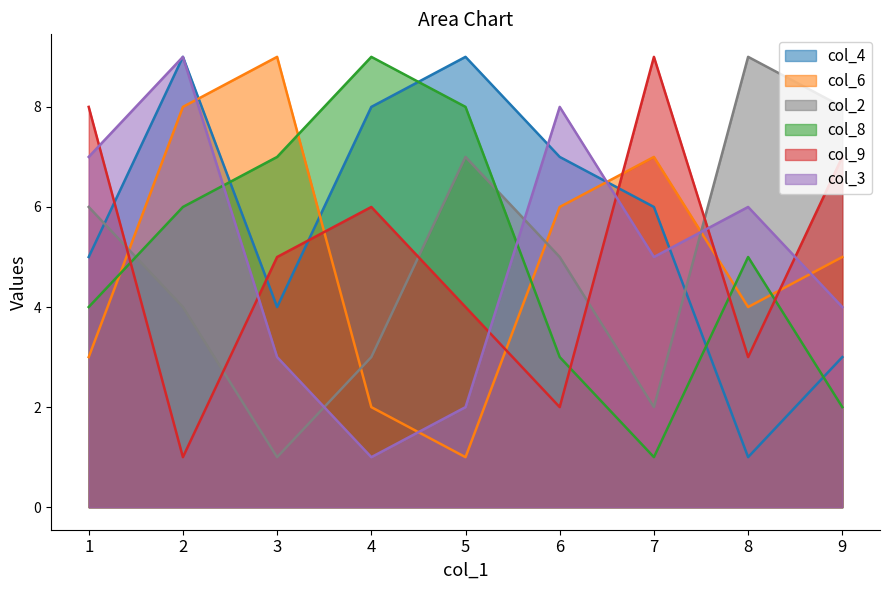

Is it true that col_6 equals 7 at 7?

True